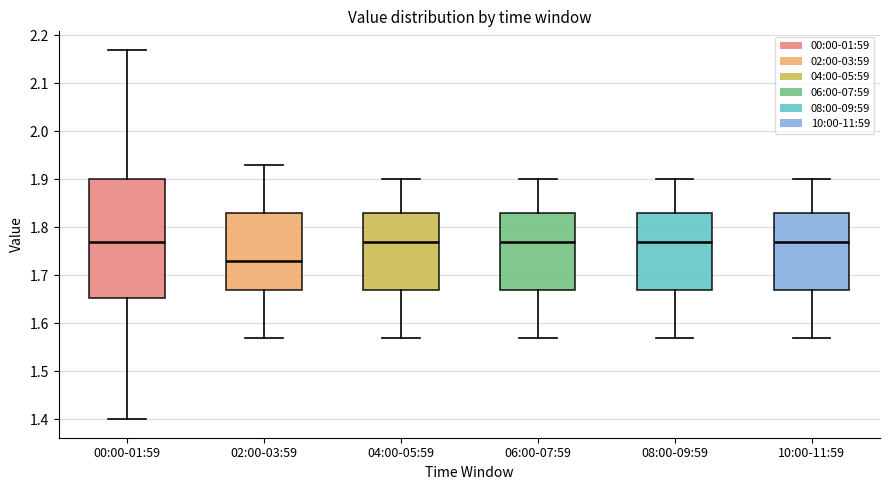

Reading left to right, transcribe this box plot: for each box, give where its median line is, the range the box spans, and where its two whiskers end, as read against the y-axis. The values are not printed on the chart, so give them approximately, as read against the axis.

00:00-01:59: median 1.77, box 1.65 to 1.90, whiskers 1.40 to 2.17
02:00-03:59: median 1.73, box 1.67 to 1.83, whiskers 1.57 to 1.93
04:00-05:59: median 1.77, box 1.67 to 1.83, whiskers 1.57 to 1.90
06:00-07:59: median 1.77, box 1.67 to 1.83, whiskers 1.57 to 1.90
08:00-09:59: median 1.77, box 1.67 to 1.83, whiskers 1.57 to 1.90
10:00-11:59: median 1.77, box 1.67 to 1.83, whiskers 1.57 to 1.90